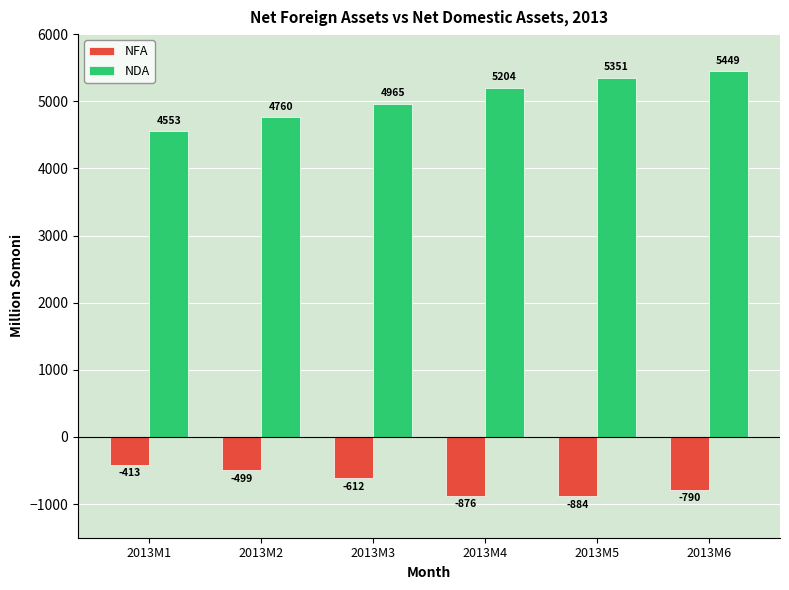

Which series changed the most between 2013M4 and 2013M6?

NDA